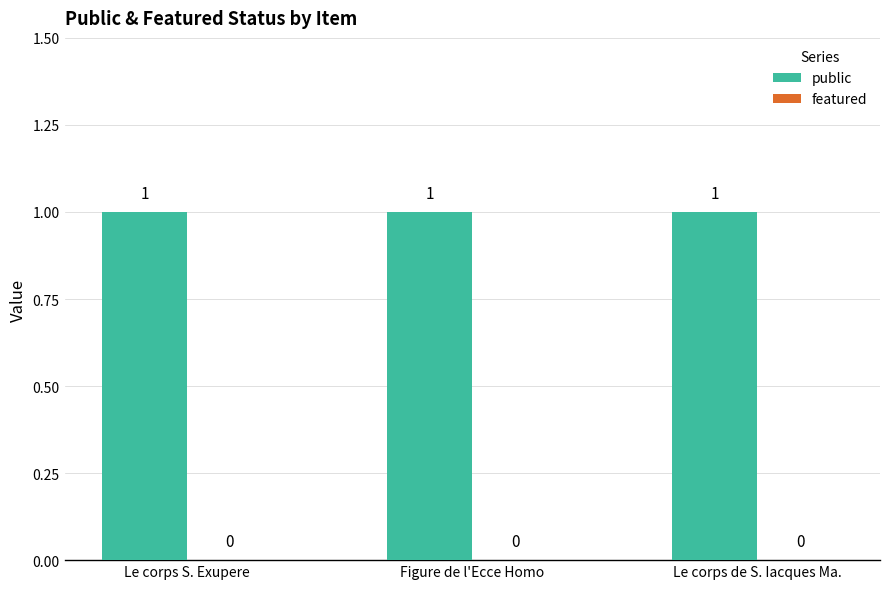

How many bars are there in each group?

2